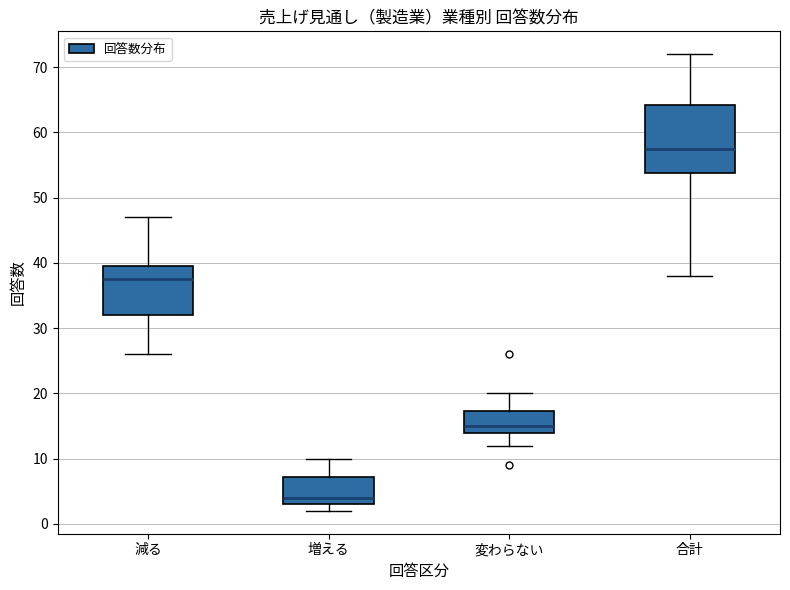

Which box has the highest median line?

合計